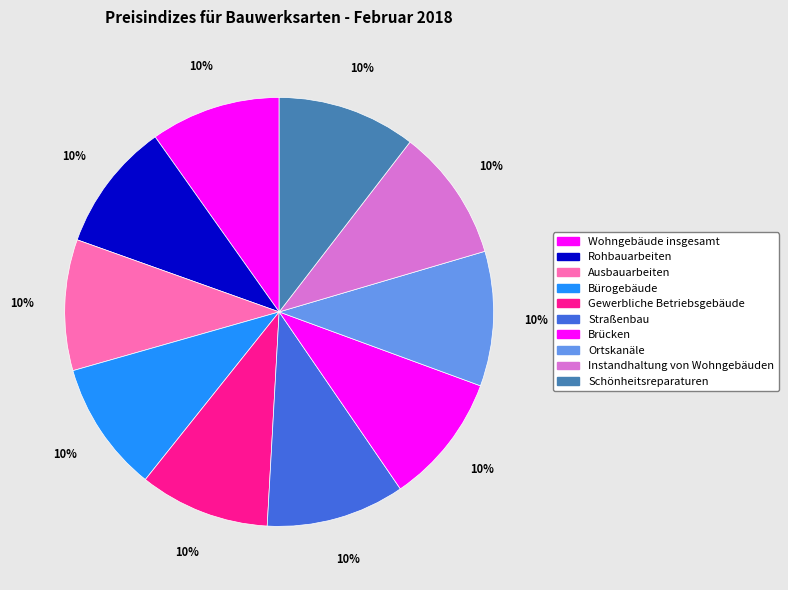

Between Brücken and Rohbauarbeiten, which is larger?

Brücken